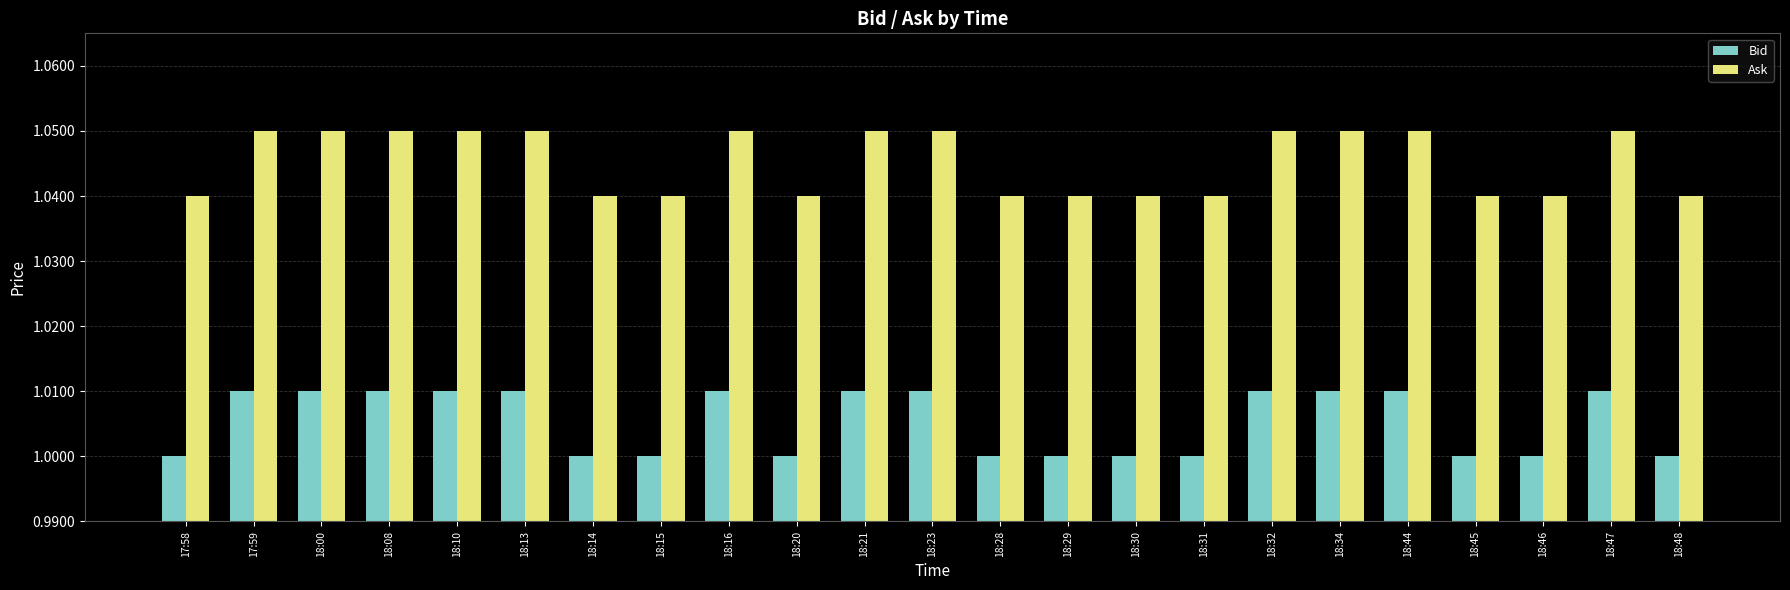

What is the sum of all Ask values?

24.0